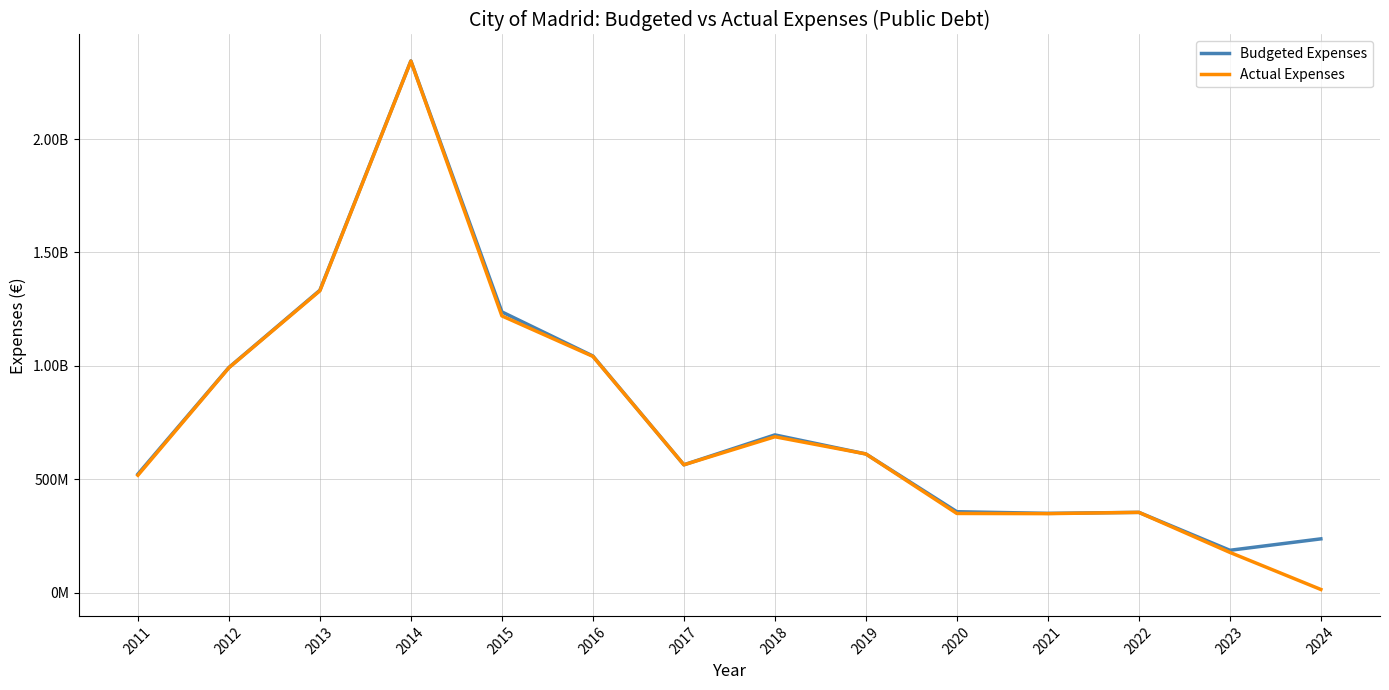

Is this an area chart (filled region under the line)?

No